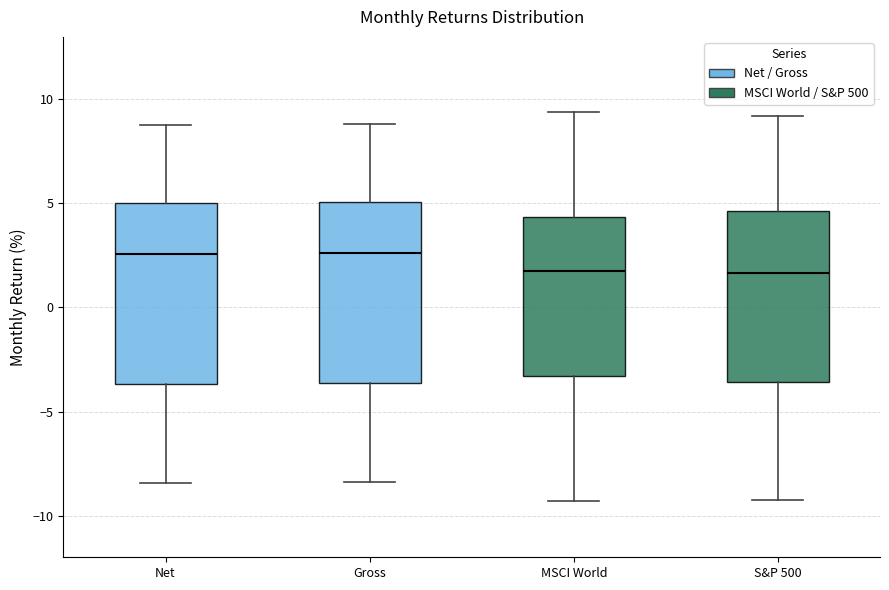

Where does the upper whisker of the box for S&P 500 end on the y-axis? The values are not printed on the chart, so give them approximately, as read against the axis.

9.0